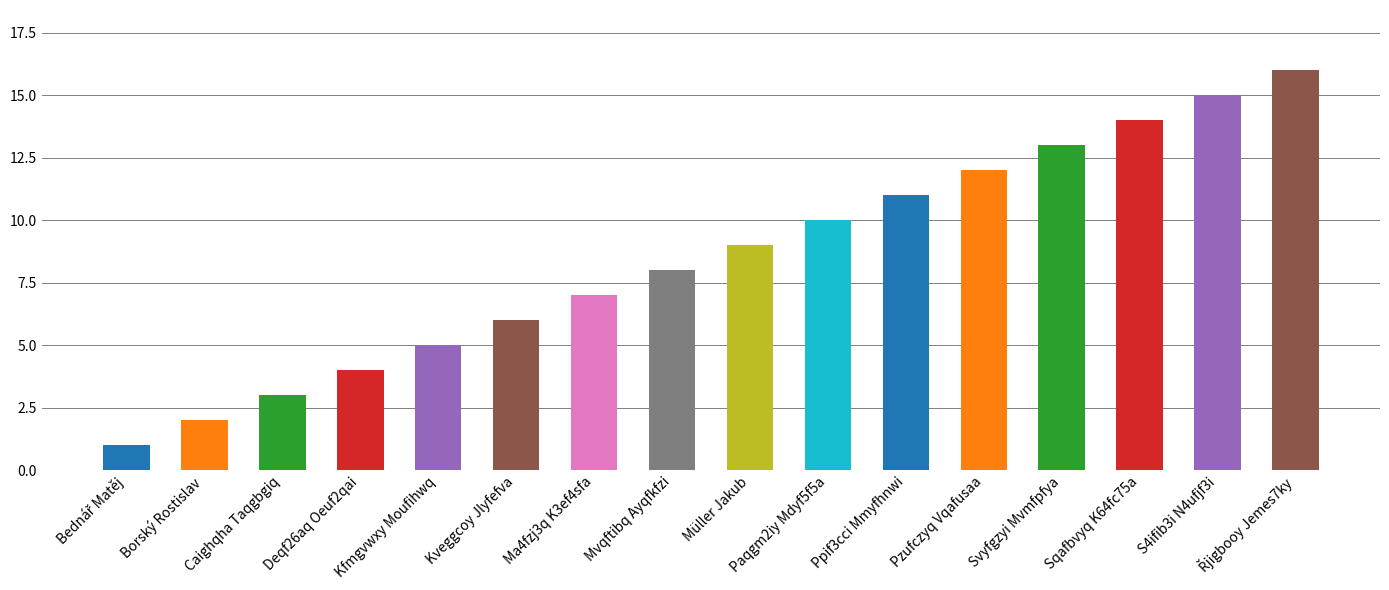

What is the maximum value shown in the chart?

16